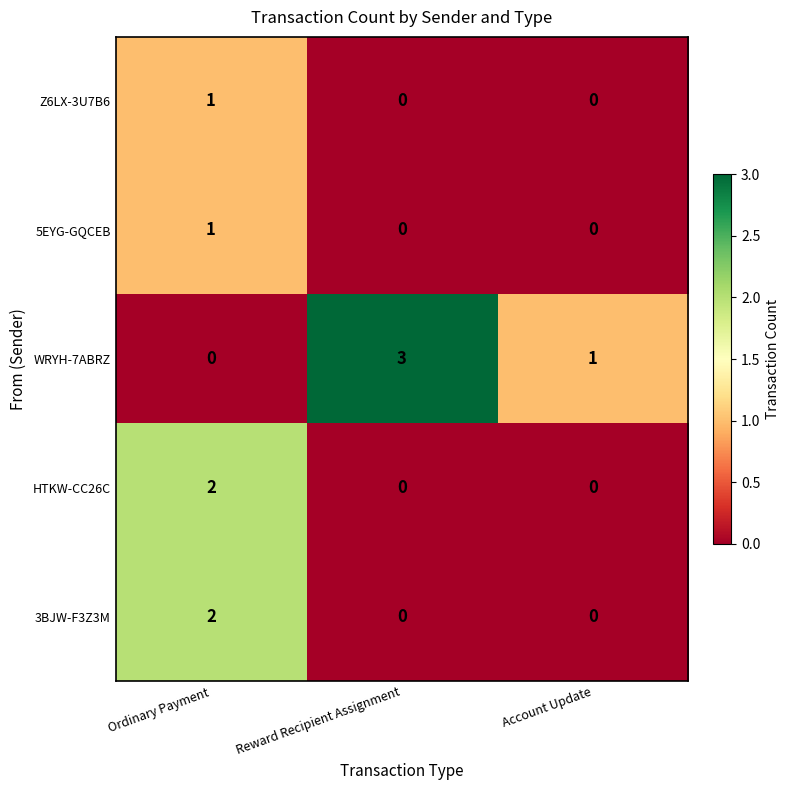

At which category does the chart reach its peak across all series?

Reward Recipient Assignment